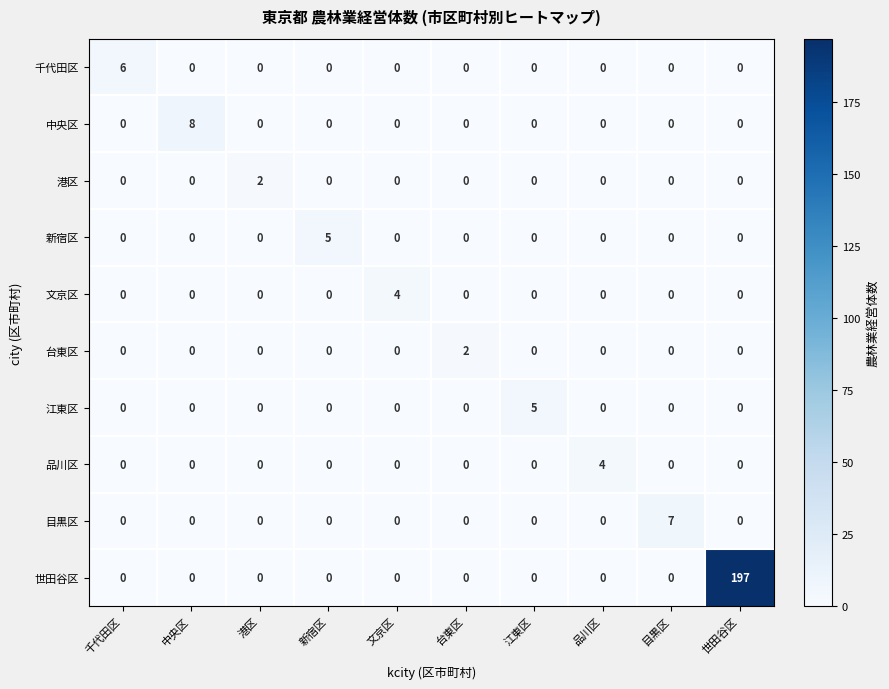

What is the highest value of the 江東区 series?

5